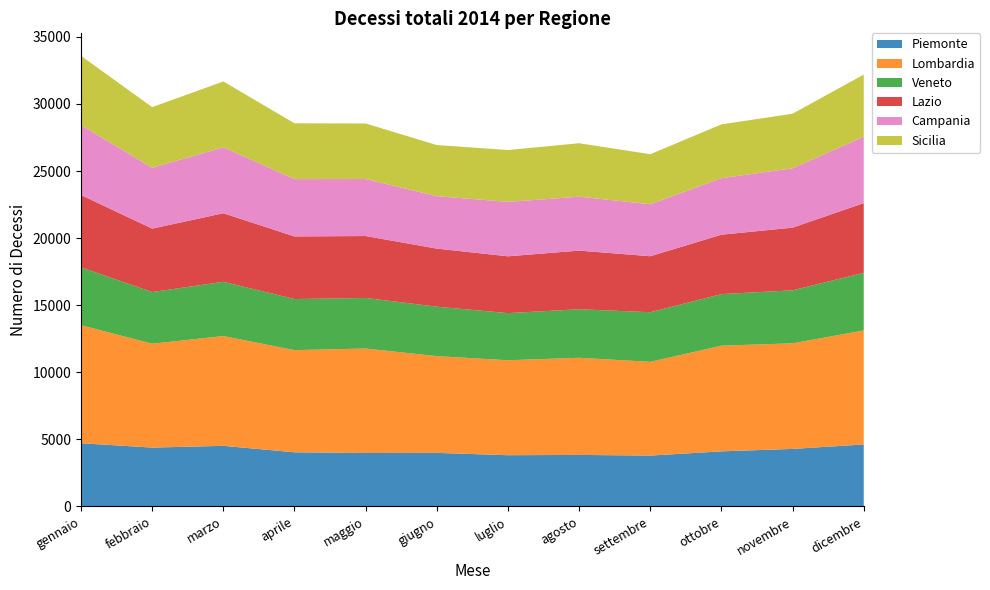

Reading left to right, extract all data points from this chart.

Piemonte: 4715	4387	4519	4037	3984	3993	3820	3842	3792	4108	4290	4620
Lombardia: 8797	7744	8184	7615	7788	7213	7078	7242	6986	7877	7871	8499
Veneto: 4315	3851	4042	3809	3770	3685	3513	3616	3700	3844	3950	4298
Lazio: 5386	4727	5111	4665	4616	4328	4235	4369	4173	4427	4671	5193
Campania: 5210	4536	4912	4273	4247	3908	4057	4020	3877	4213	4423	4953
Sicilia: 5163	4518	4911	4162	4139	3811	3864	3985	3728	4009	4069	4628